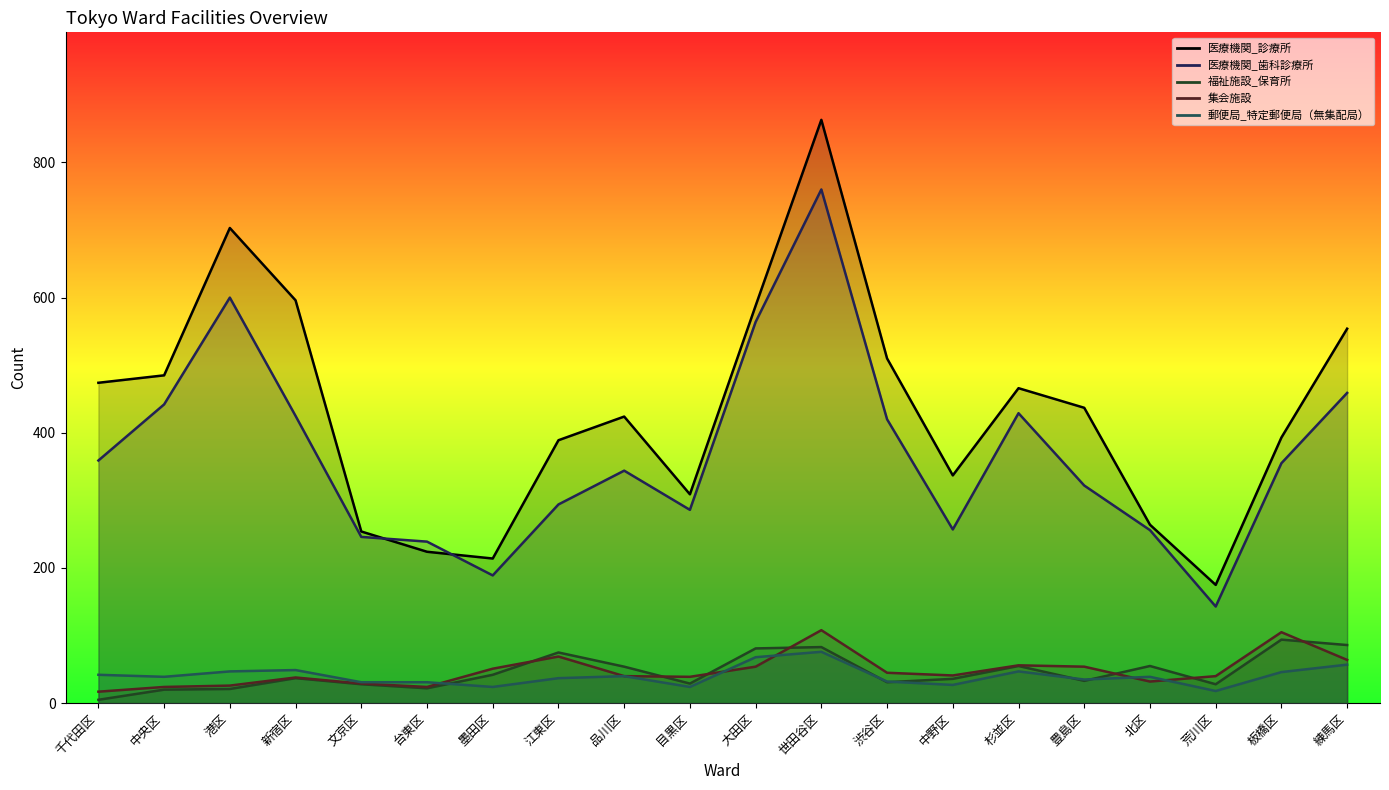

What is the sum of all 医療機関_歯科診療所 values?

7389